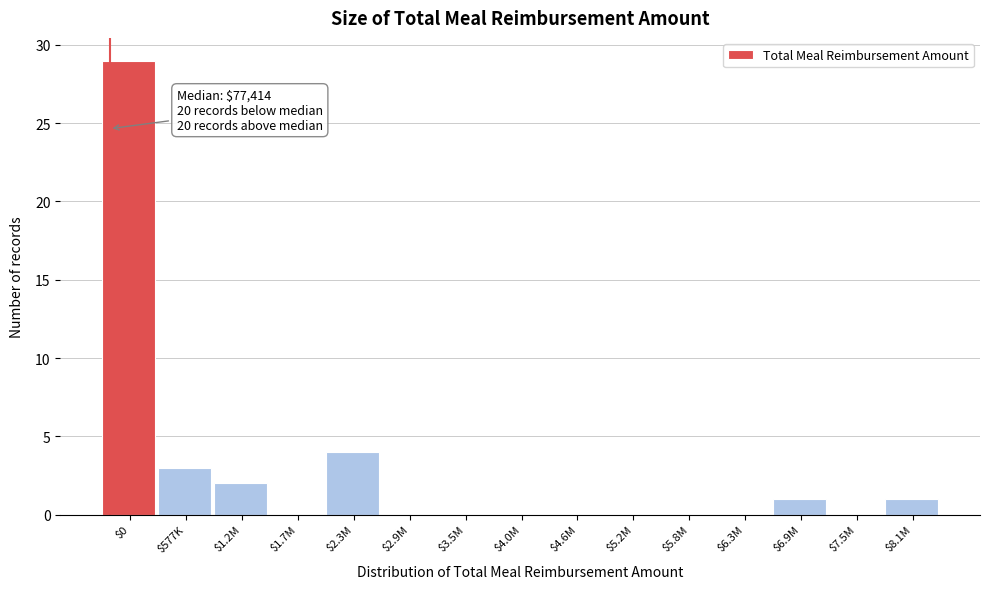

The value at $2.9M is 0. True or false?

True